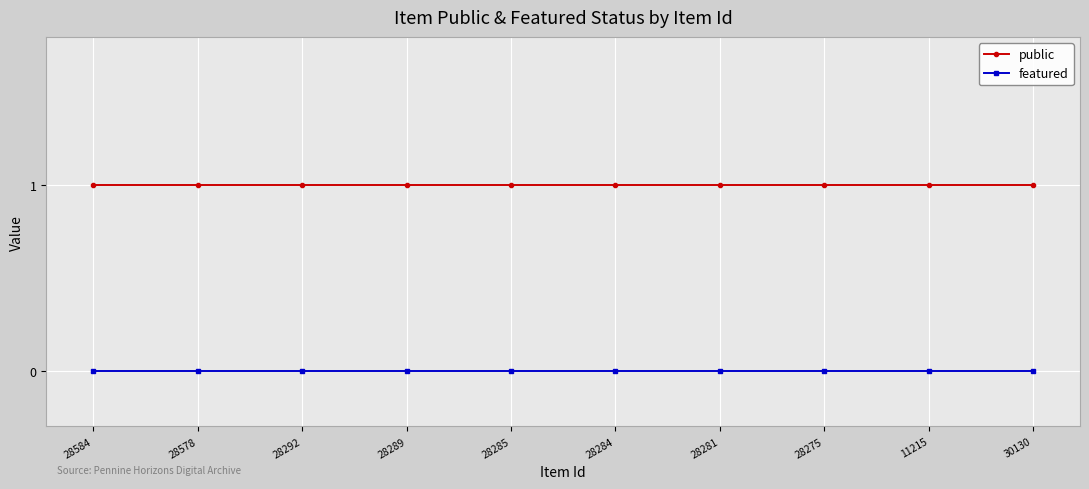

What is the sum of the public values at 28584 and 28275?

2